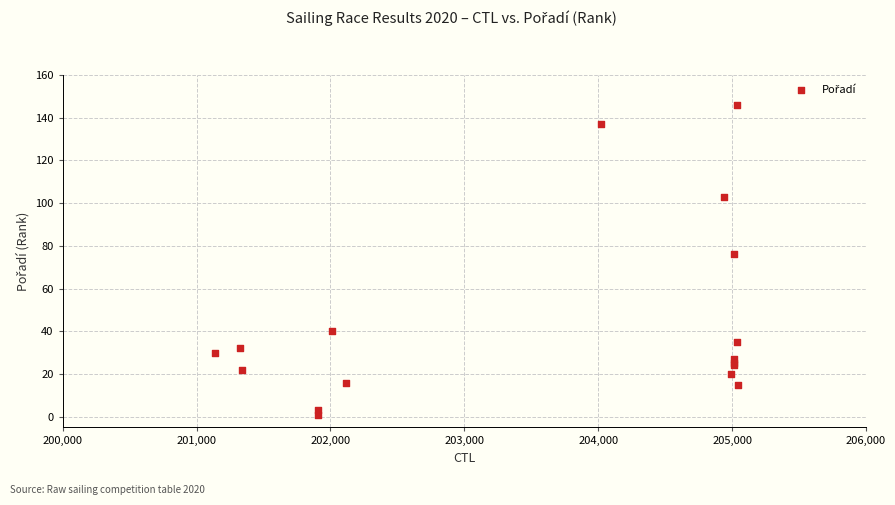

What Y value in the scatter plot is closest to 73?

76